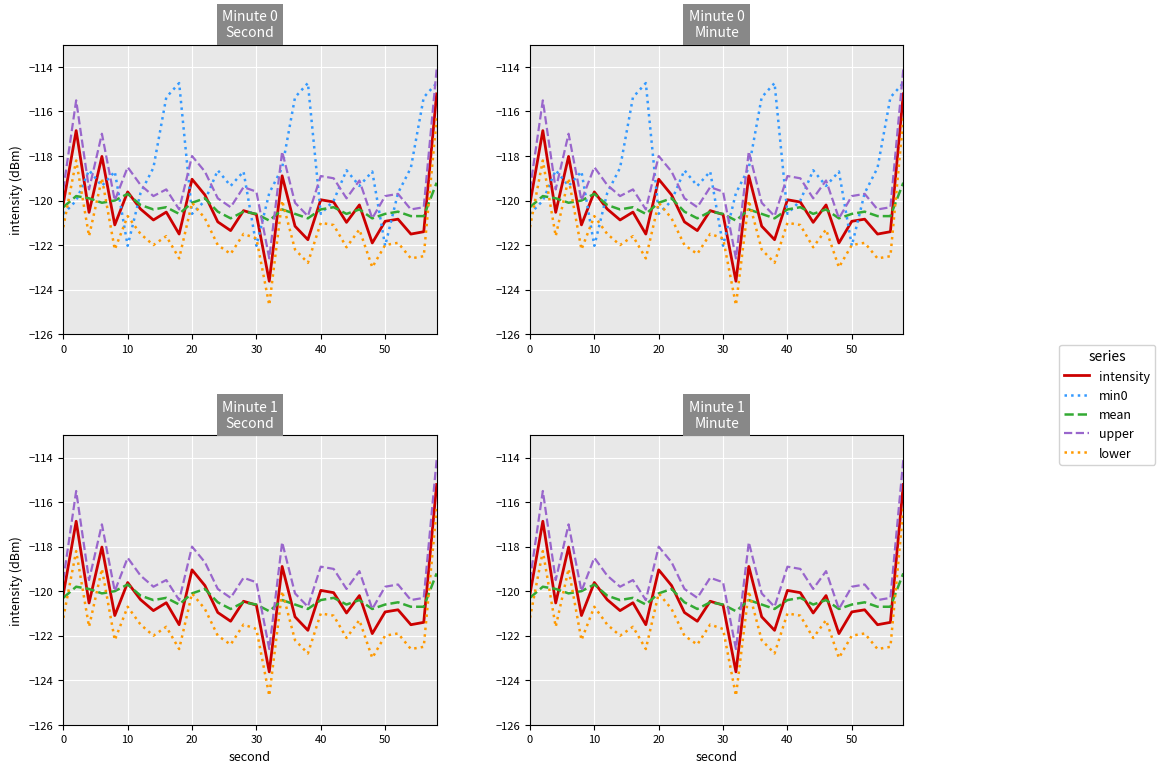

What is the difference between the maximum and minimum values in the lower series?

8.4